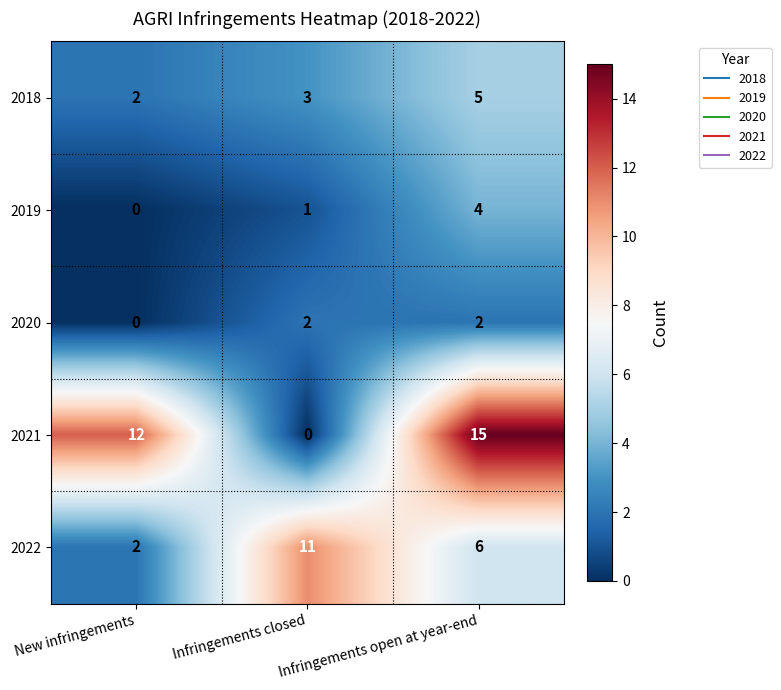

What is the difference between the 2022 values at Infringements open at year-end and New infringements?

4